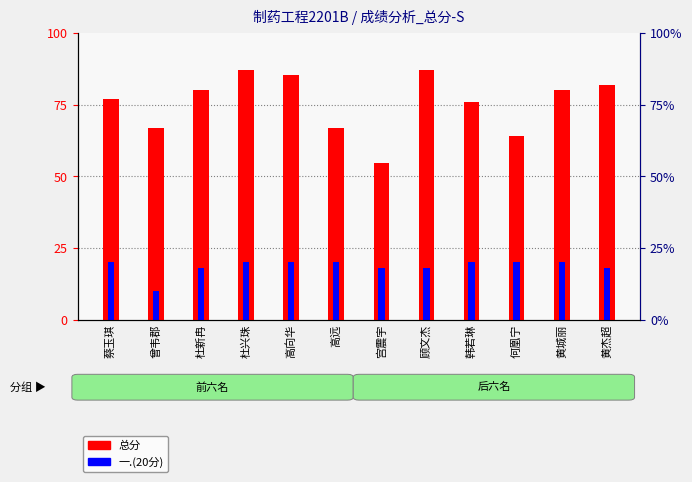

What is the difference between the maximum and minimum values in the 一.(20分) series?

10.0